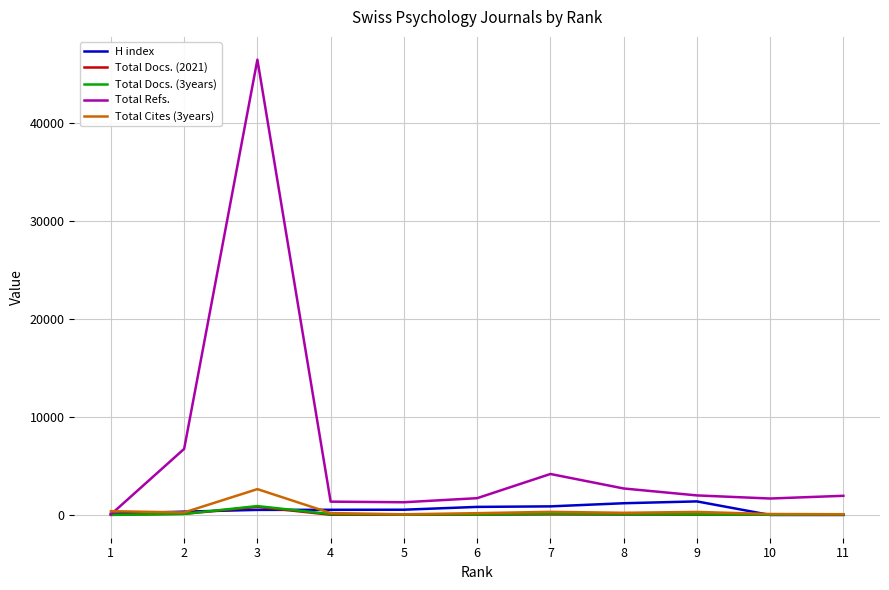

At which category is the sum across all series the highest?

3